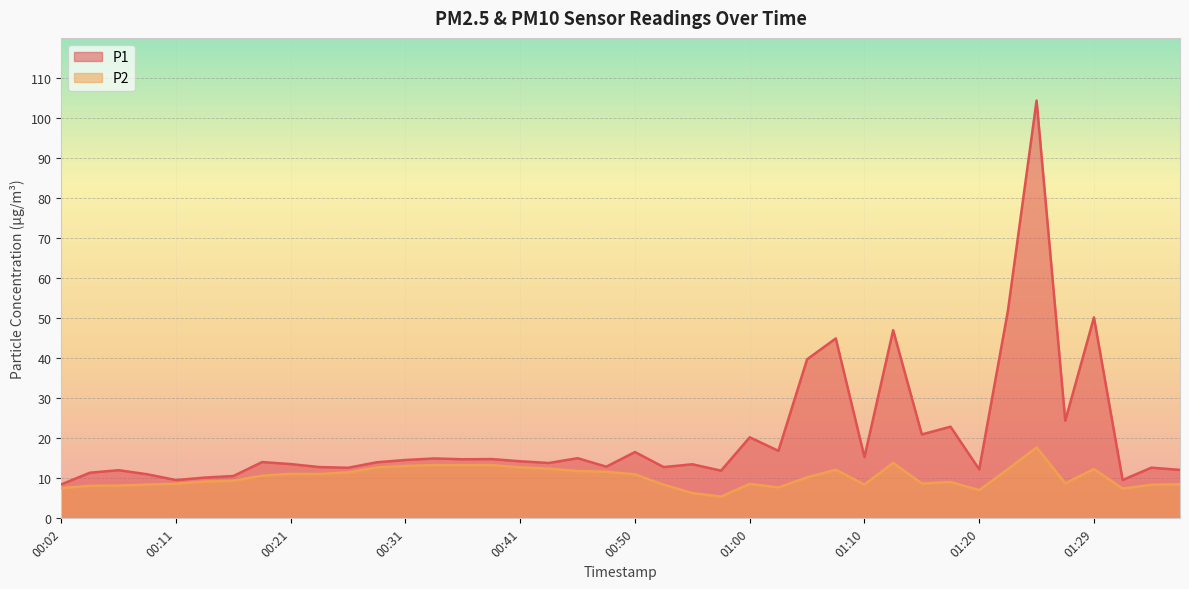

What is the sum of the P1 values at 00:14 and 01:00?

30.4